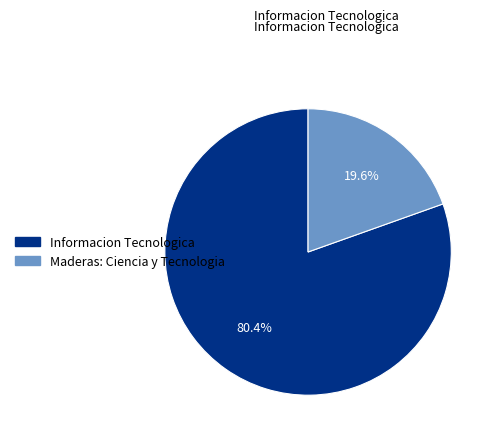

Which slice represents more than half of the pie?

Informacion Tecnologica